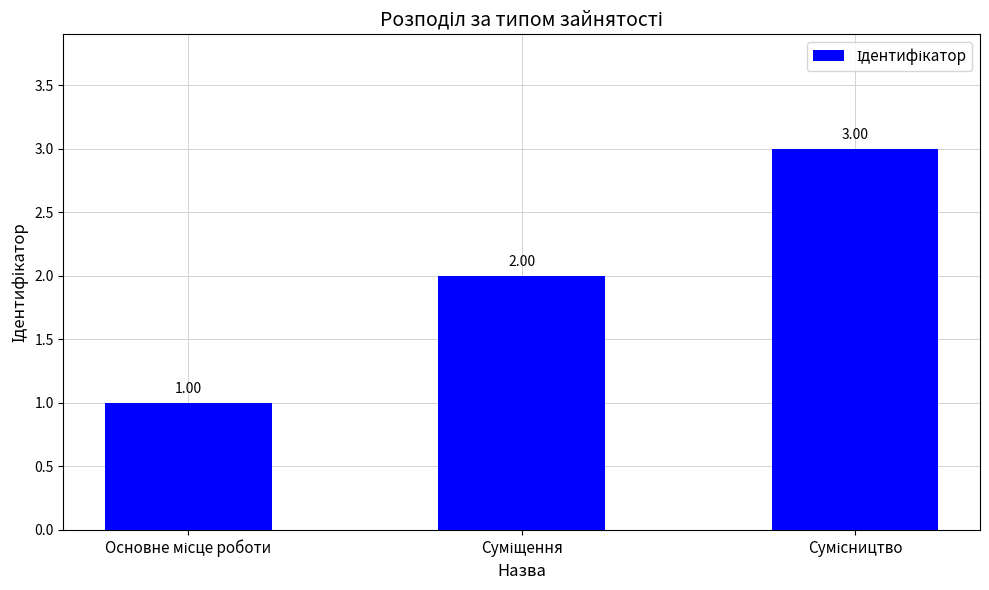

Which category has the highest value across all series?

Сумісництво